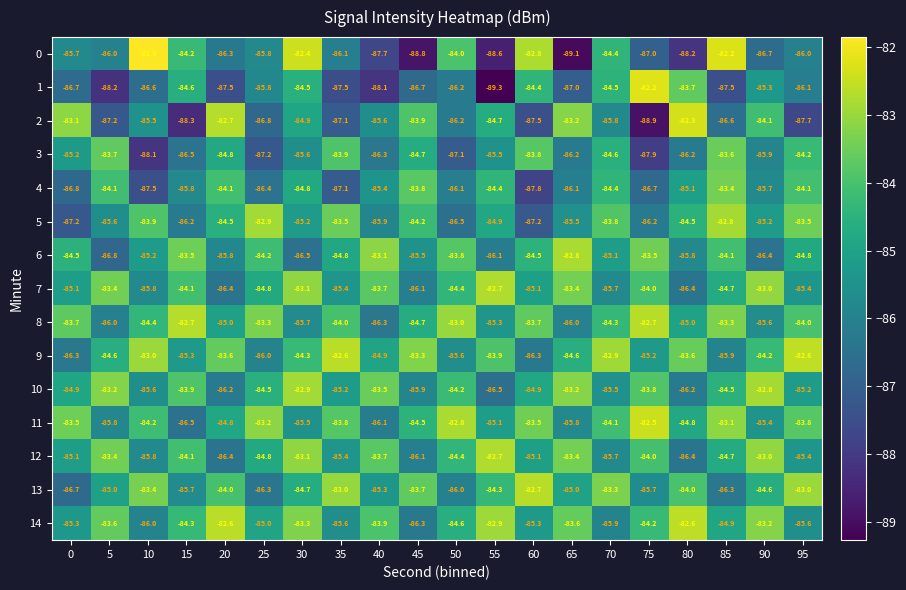

What is the difference between the maximum and minimum values in the 3 series?

4.5